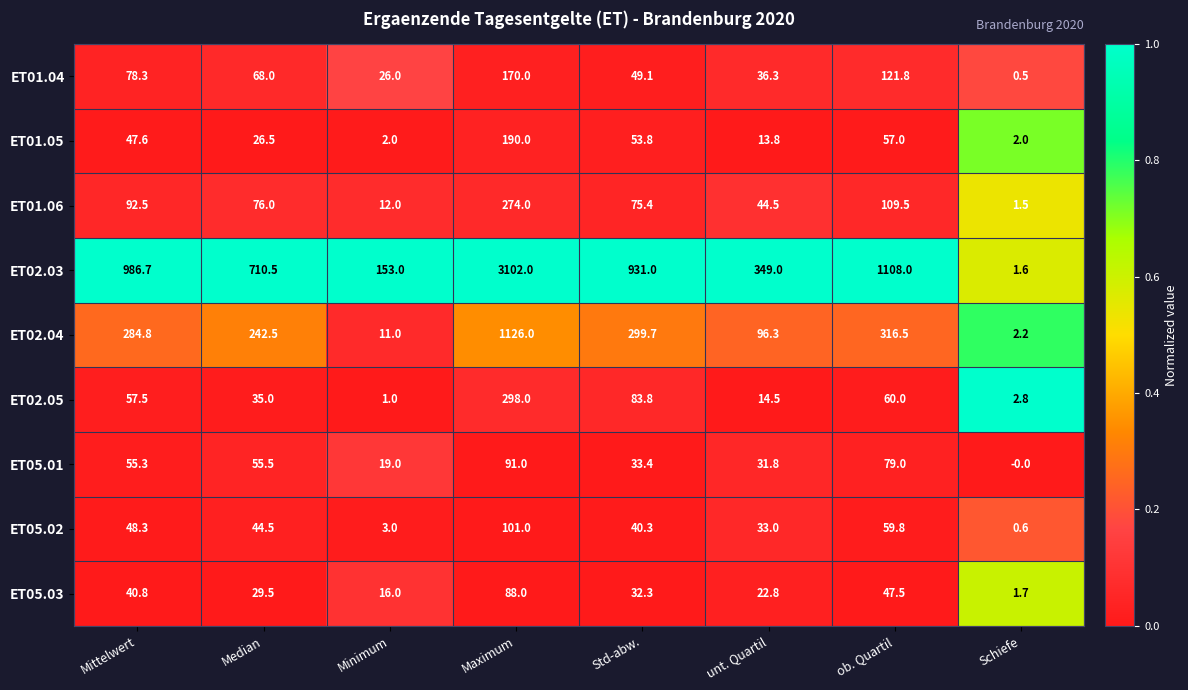

What is the sum of the ET01.05 values at Minimum and unt. Quartil?

15.8